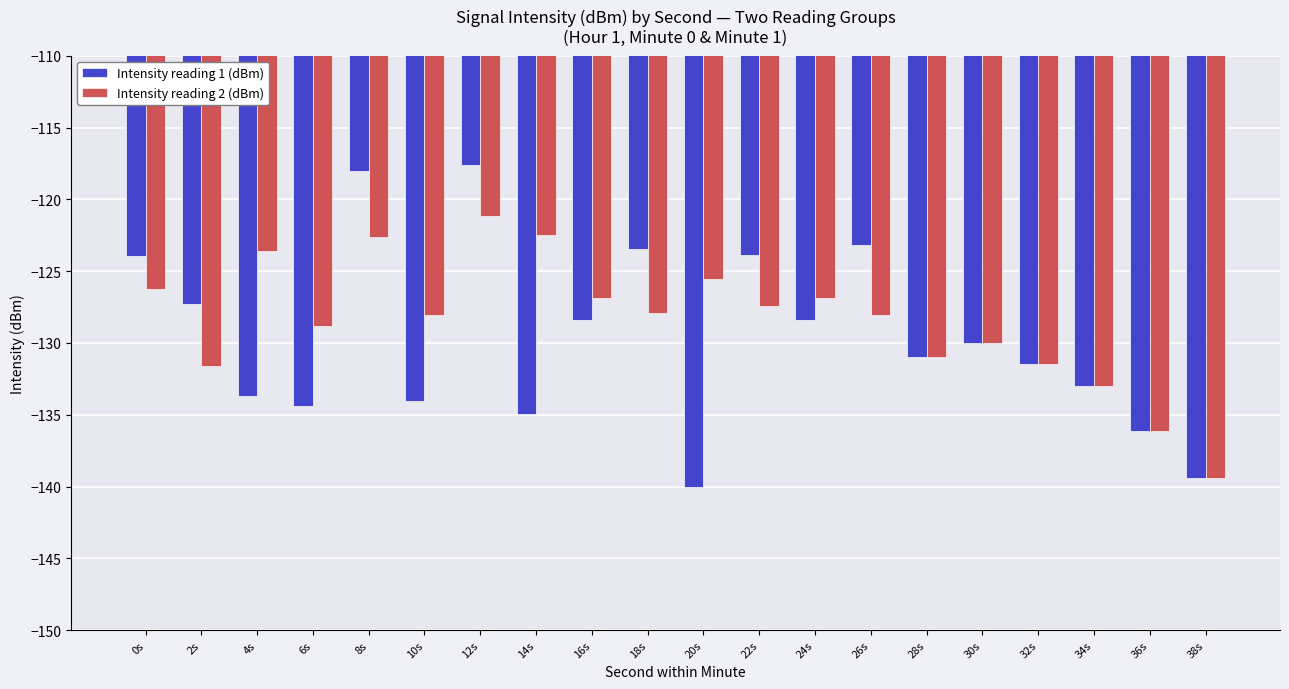

Which series changed the most between 20s and 32s?

Intensity reading 1 (dBm)